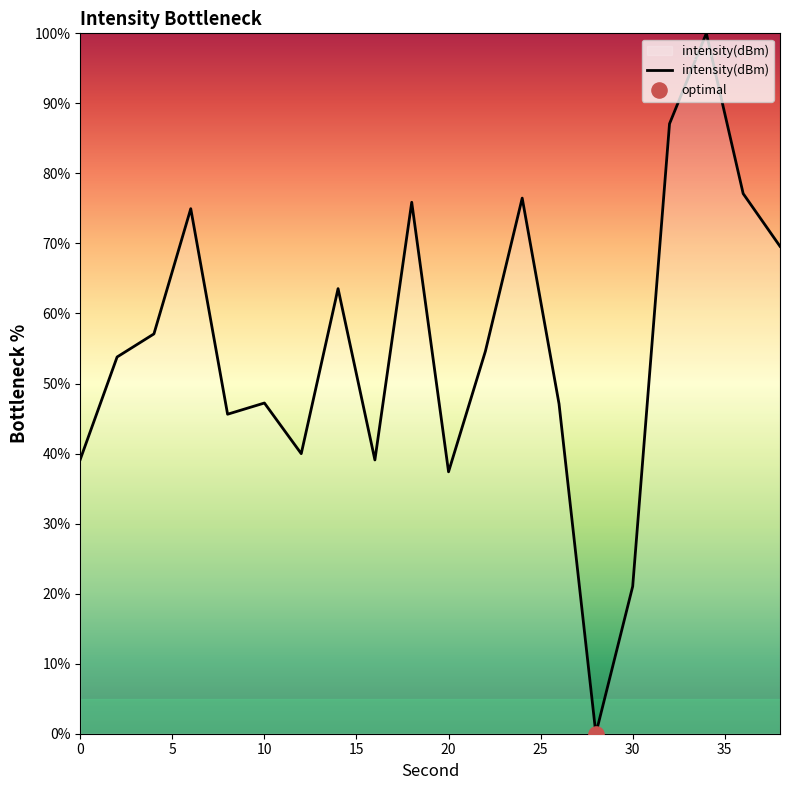

What is the difference between the maximum and minimum values?

100.0